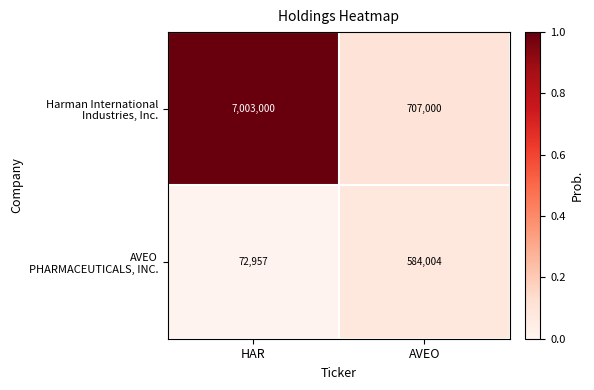

At which category does the chart reach its peak across all series?

HAR